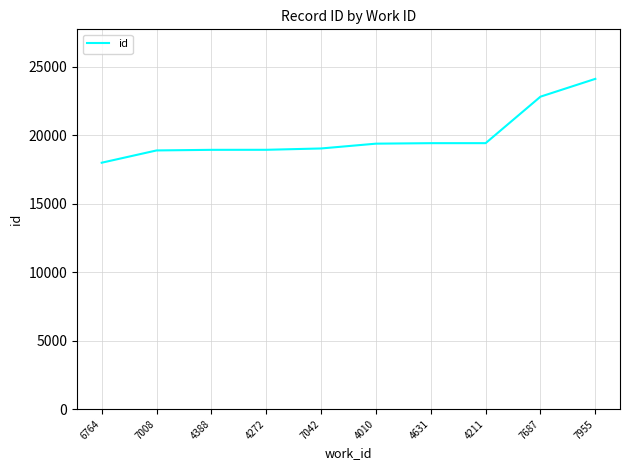

What is the difference between the maximum and minimum values?

6126